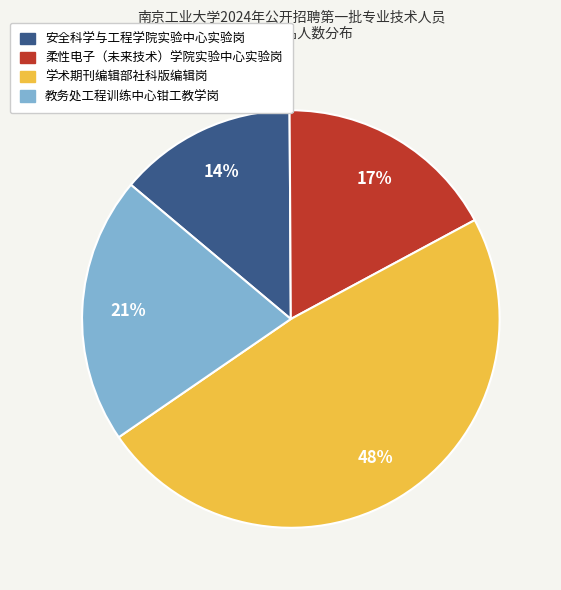

The 柔性电子（未来技术）学院实验中心实验岗 slice represents 17% of the pie. True or false?

True